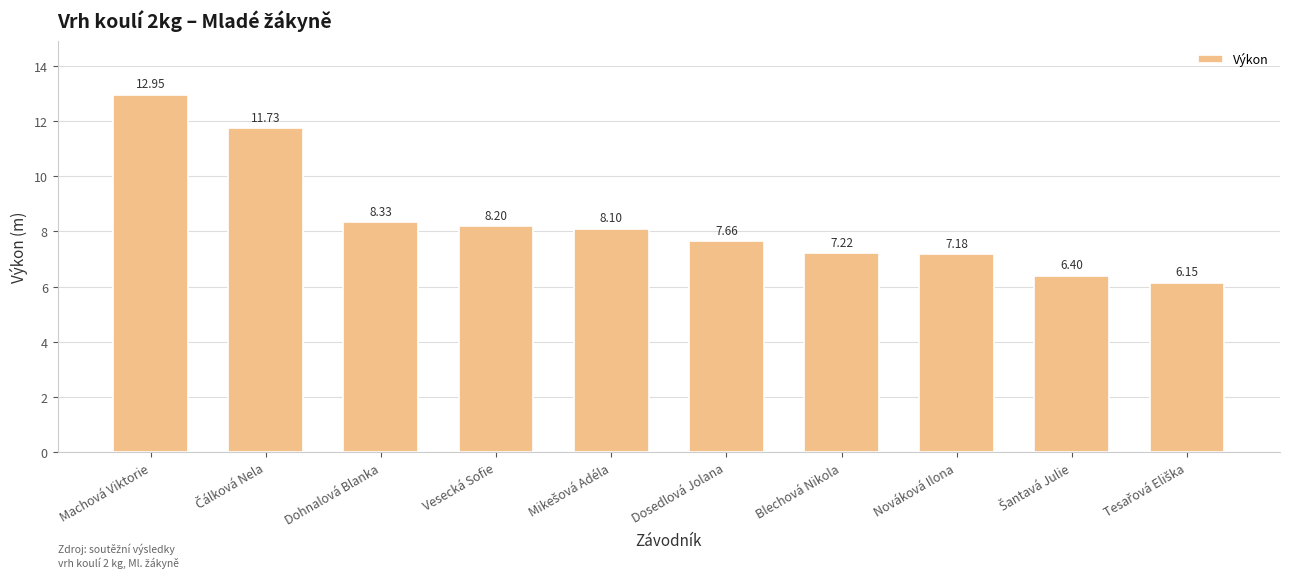

At which category does the chart reach its peak across all series?

Machová Viktorie